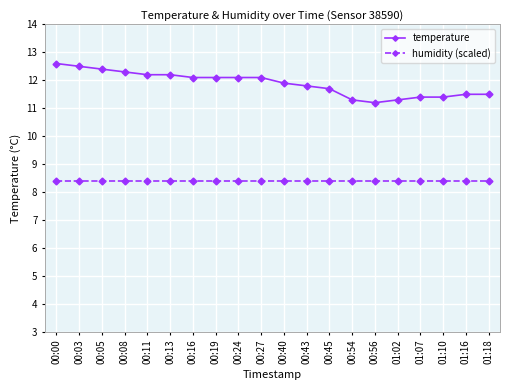

What is the sum of all temperature values?

237.6